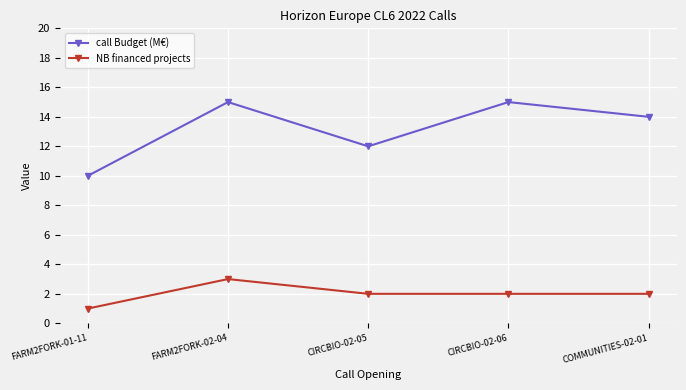

What is the total value across all series at COMMUNITIES-02-01?

16